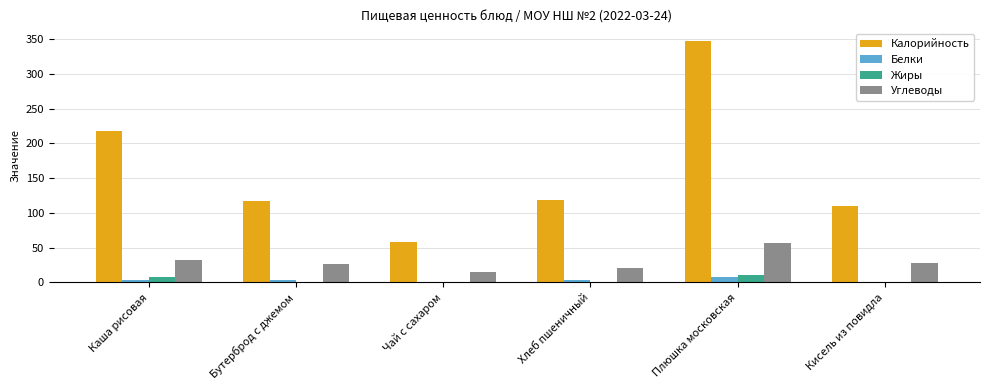

At which label does Калорийность reach its peak?

Плюшка московская